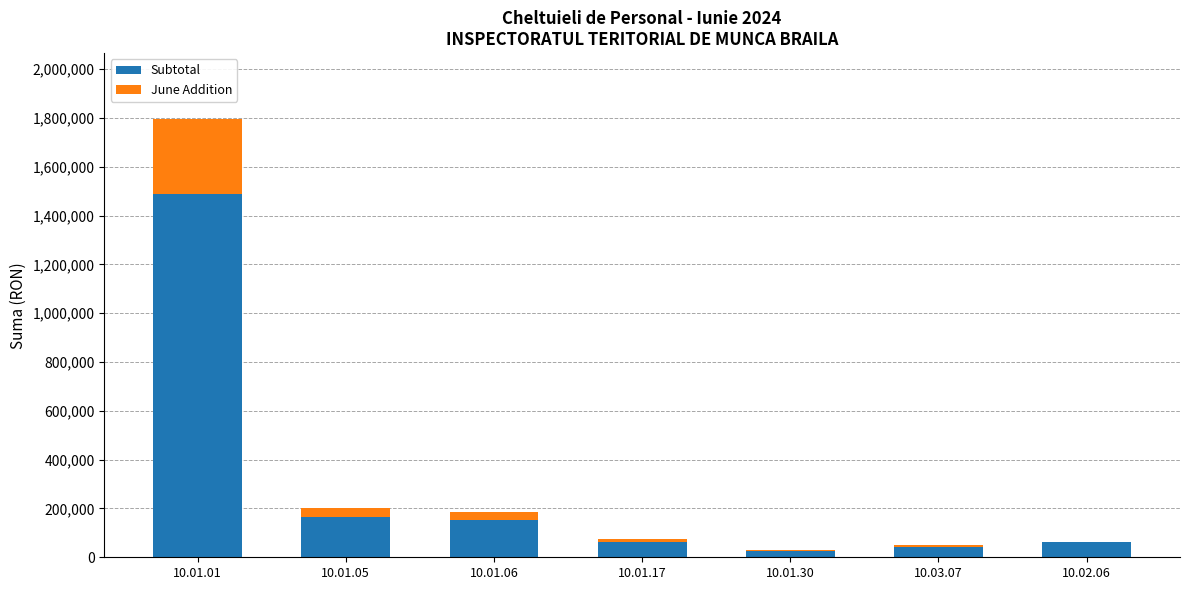

What is the sum of all Subtotal values?

2000014